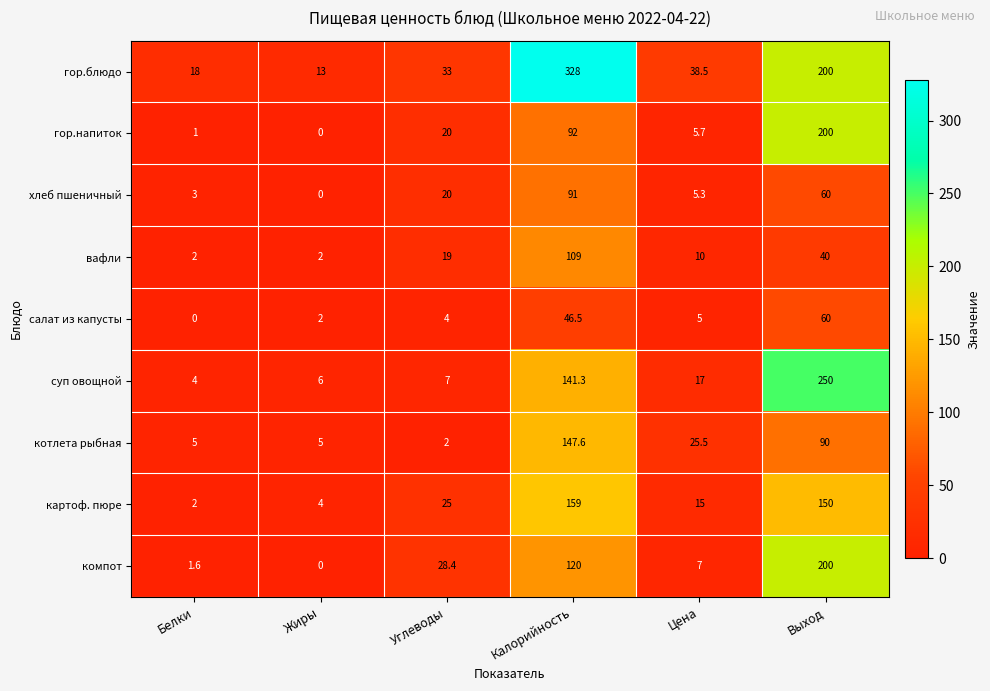

What is the sum of the салат из капусты values at Жиры and Цена?

7.0